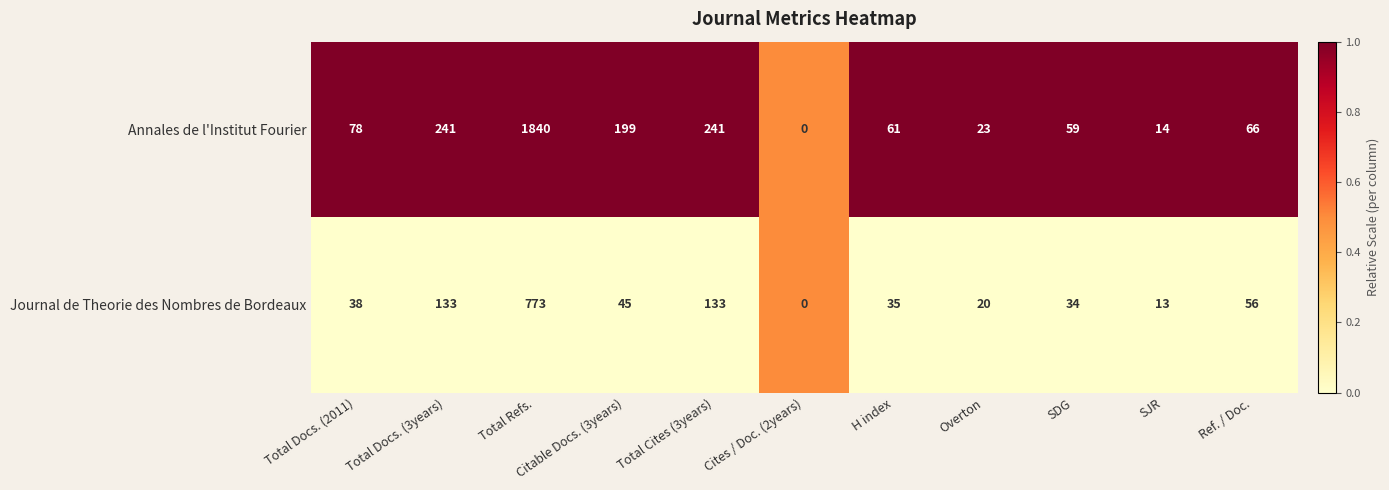

Which category has the highest value across all series?

Total Refs.